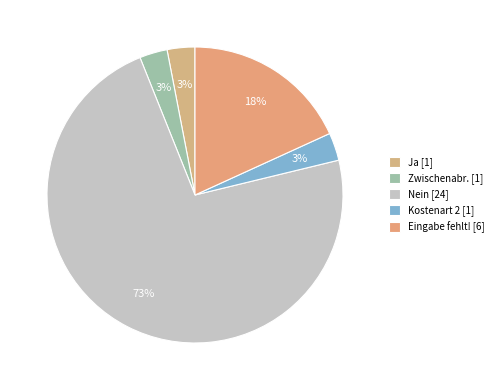

How many segments does this pie chart have?

5